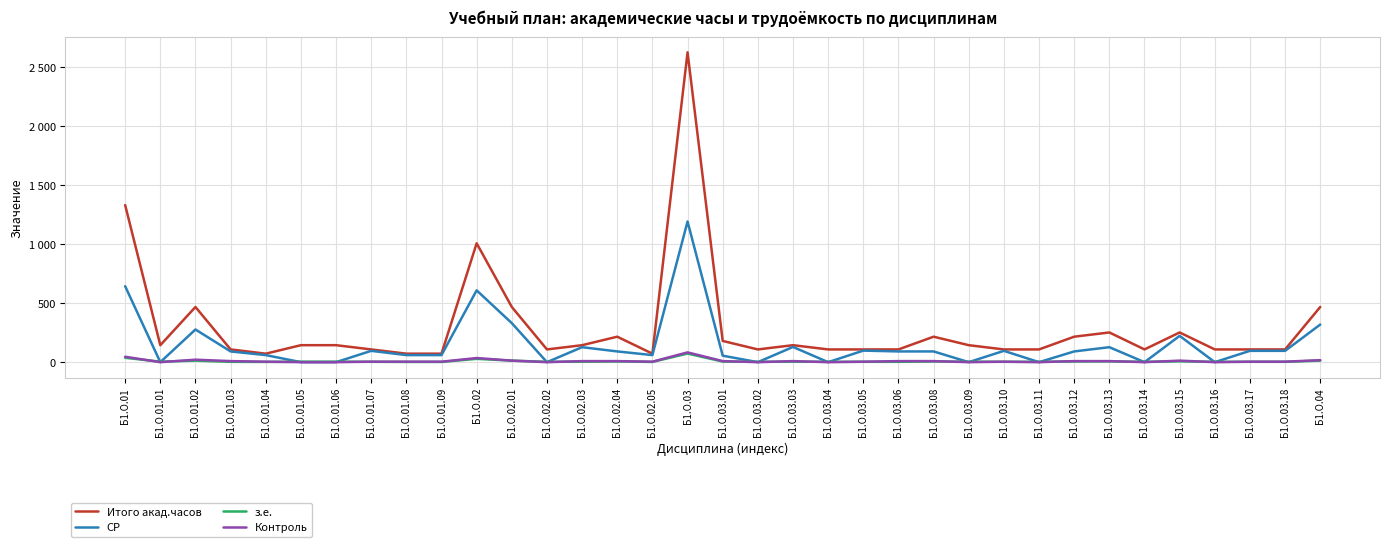

What are all the series names shown in the legend?

Итого акад.часов, СР, з.е., Контроль